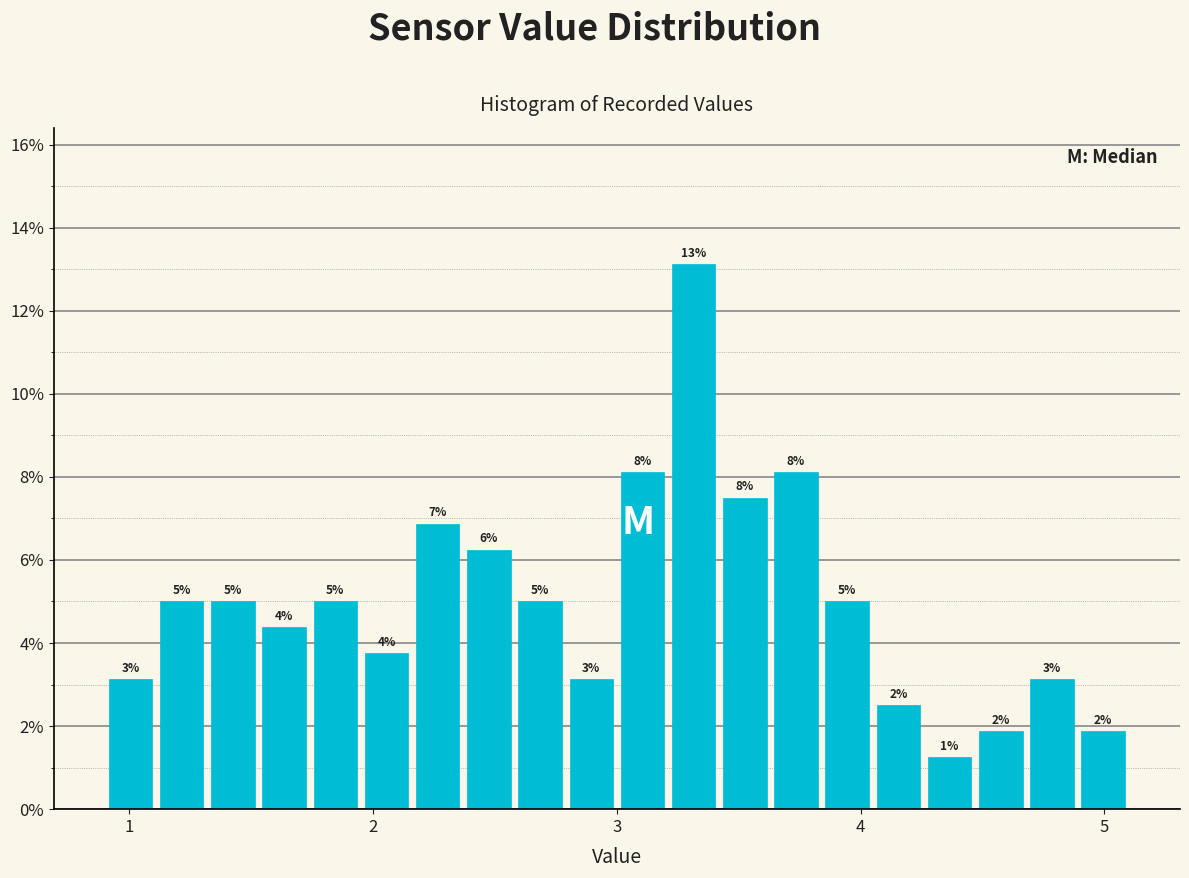

Around what value on the x-axis is the tallest bar? Give the approximate position of its centre, as read against the axis.

3.3